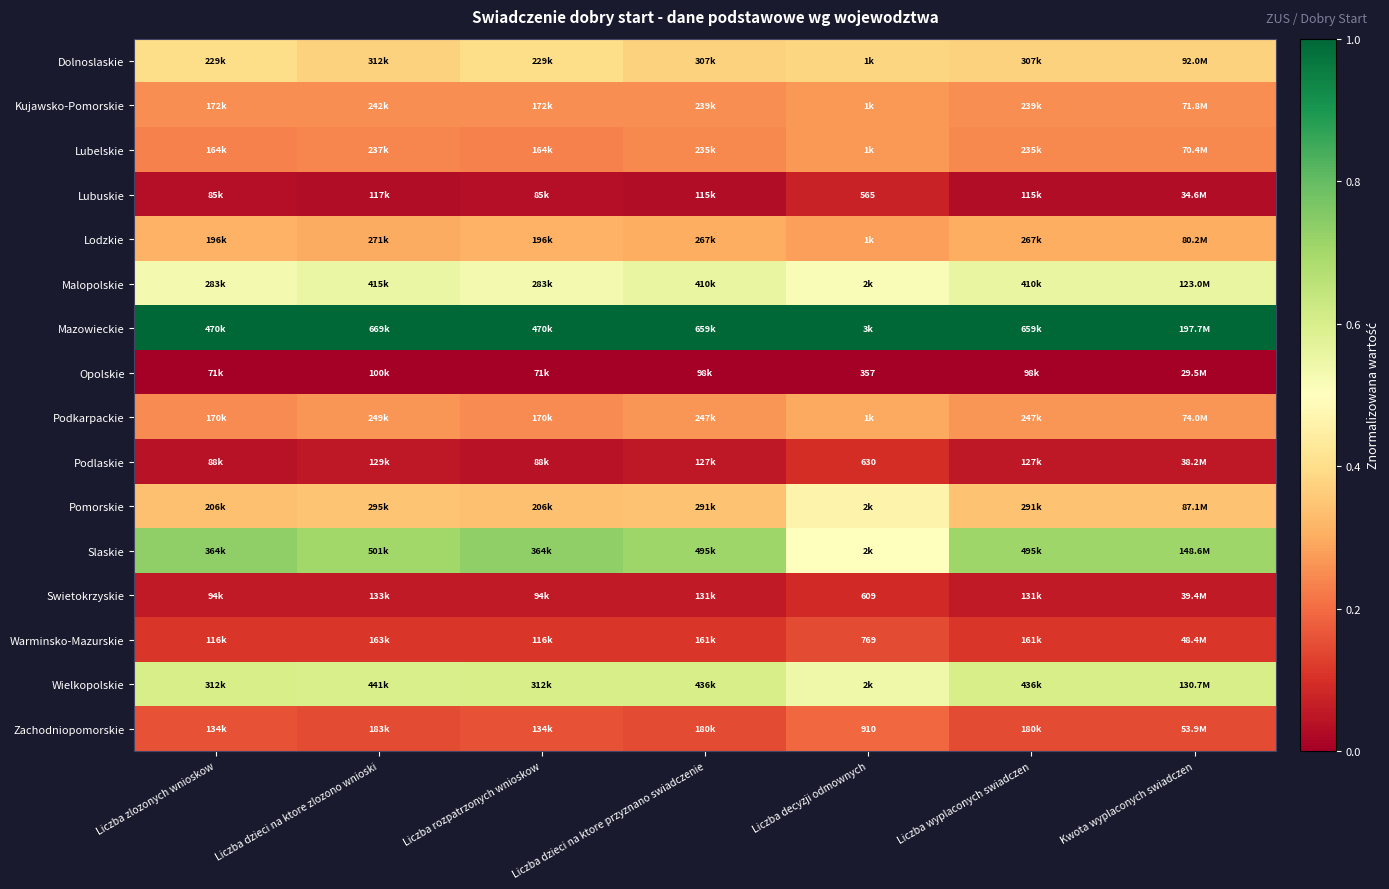

What is the spread (max minus min) of values at Liczba rozpatrzonych wnioskow?

1.0